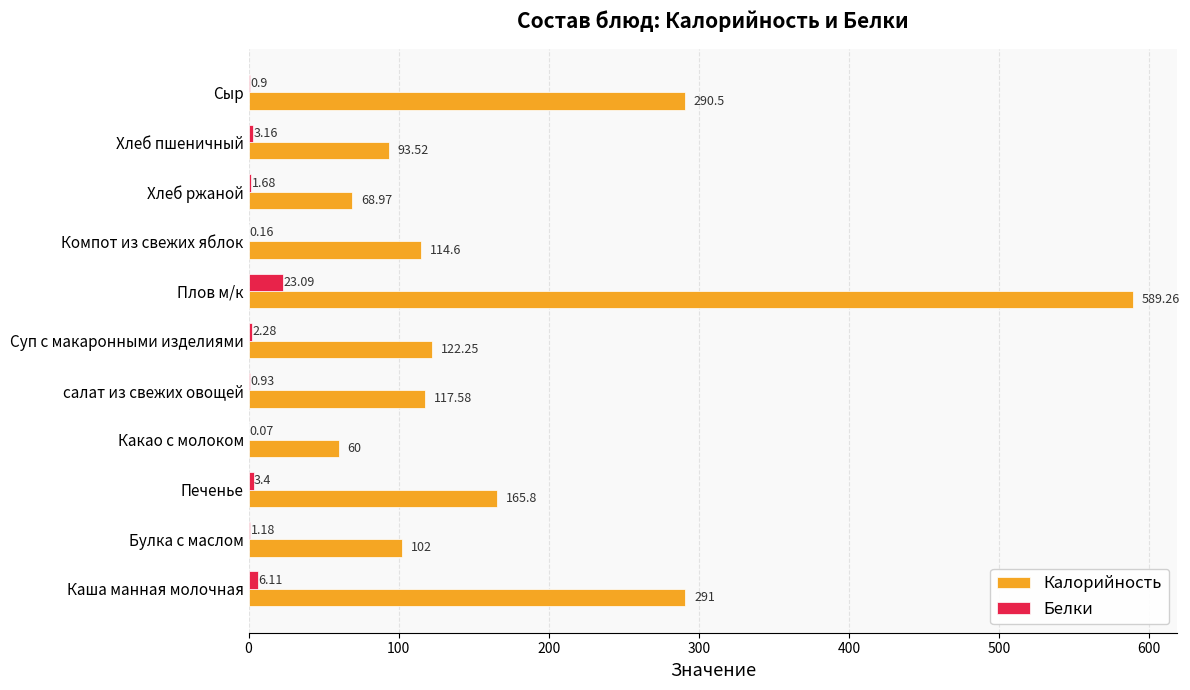

At which category is the sum across all series the highest?

Плов м/к